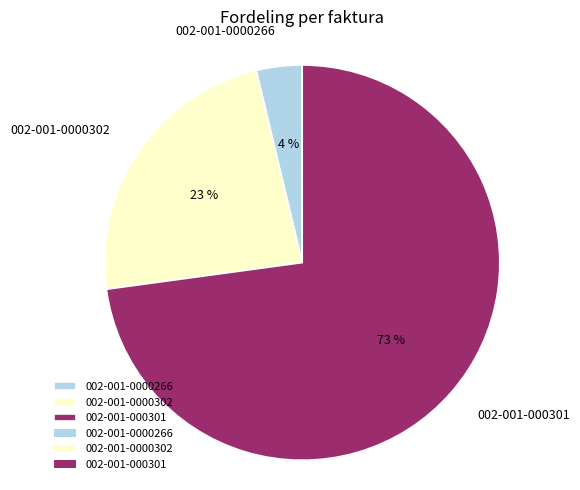

What is the largest slice in the pie chart?

002-001-000301